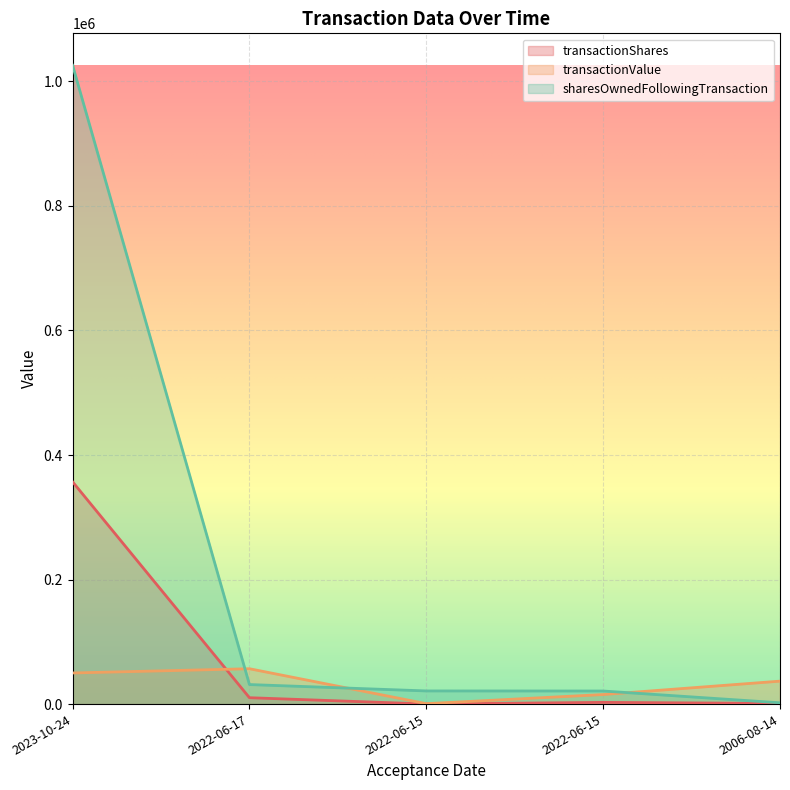

Reading left to right, what are all the values shown in this chart?

transactionShares: 357000	10250	125	2750	1000
transactionValue: 49980	56785	683	15345	36850
sharesOwnedFollowingTransaction: 1025958	31373	21123	20998	2072